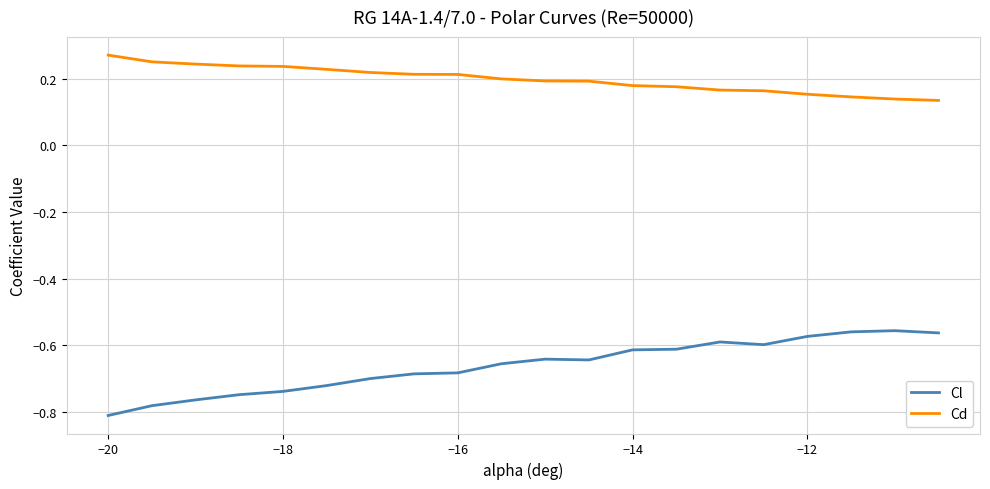

True or false: Cd and Cl cross at least once.

False